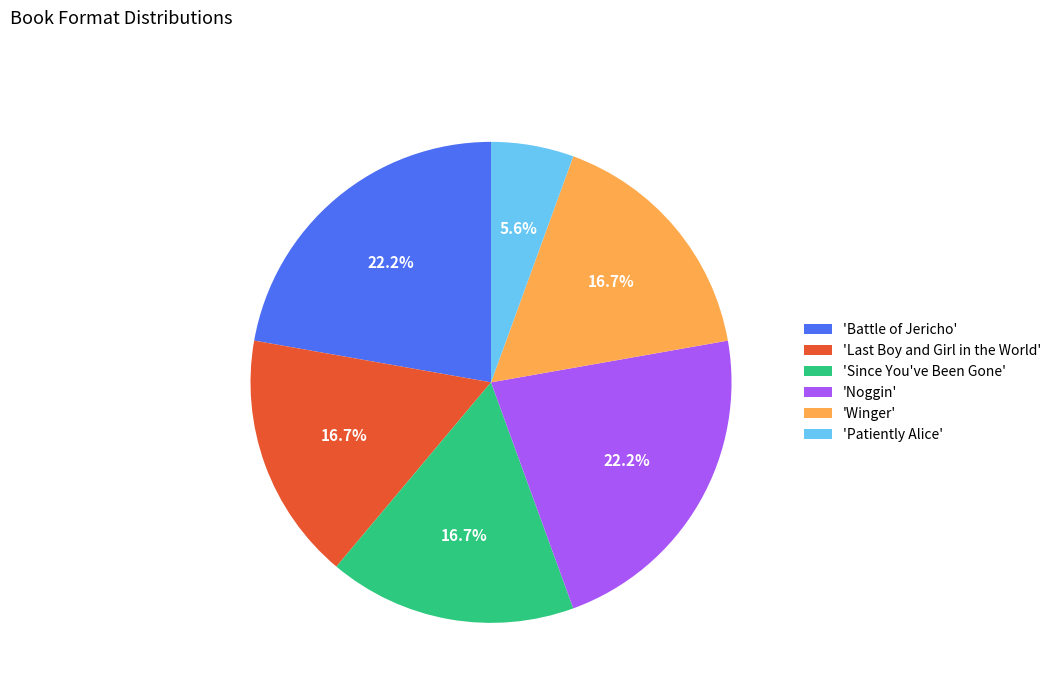

To the nearest percent, what is the difference between the largest and smallest slice percentages?

17%